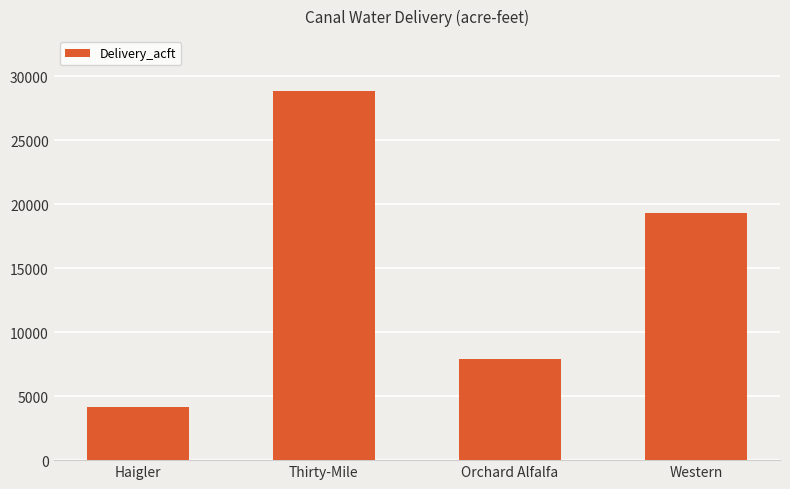

Reading right to left, list all the values displayed in this chart.

Western=19346.8	Orchard Alfalfa=7894.1	Thirty-Mile=28811.2	Haigler=4182.4